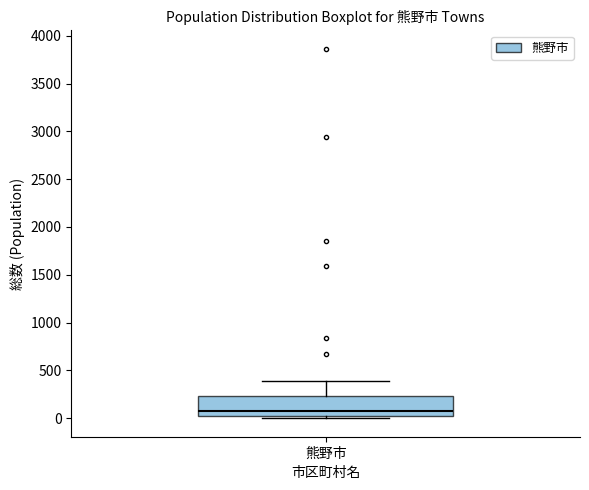

Read this box plot against the y-axis: the position of the median line, the range covered by the box, and the ends of both whiskers. The values are not printed on the chart, so give them approximately, as read against the axis.

median 100, box 50 to 250, whiskers 0 to 400